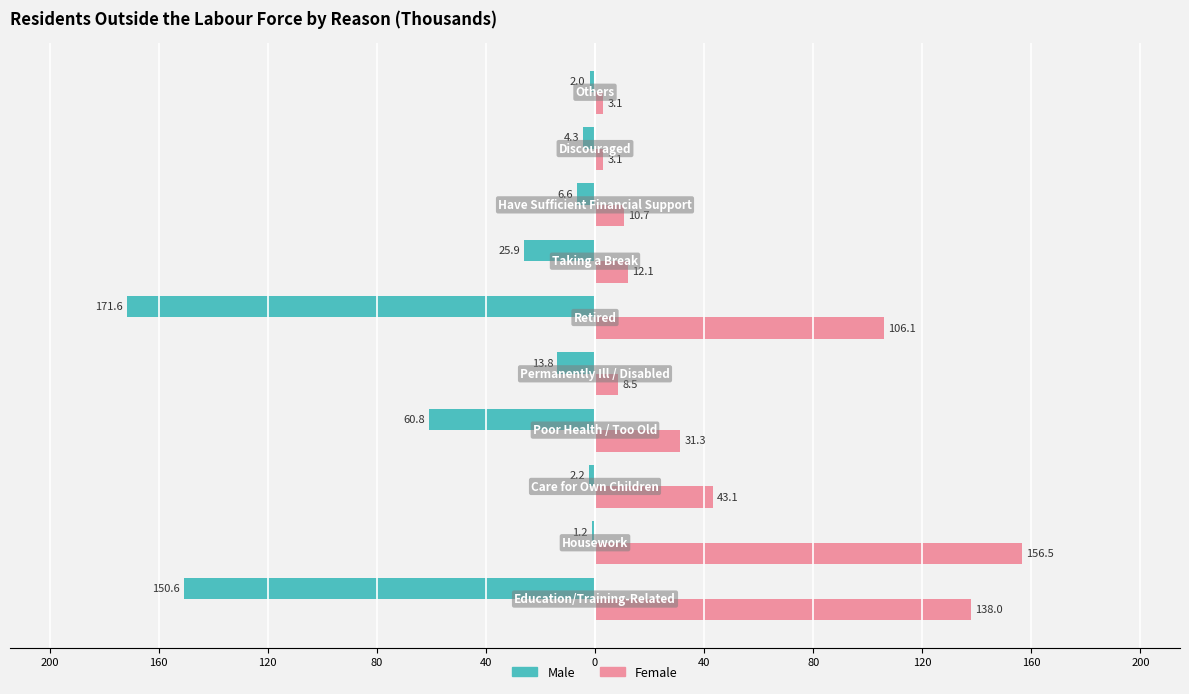

Rank the series by their average value, from highest to lowest.

Female, Male